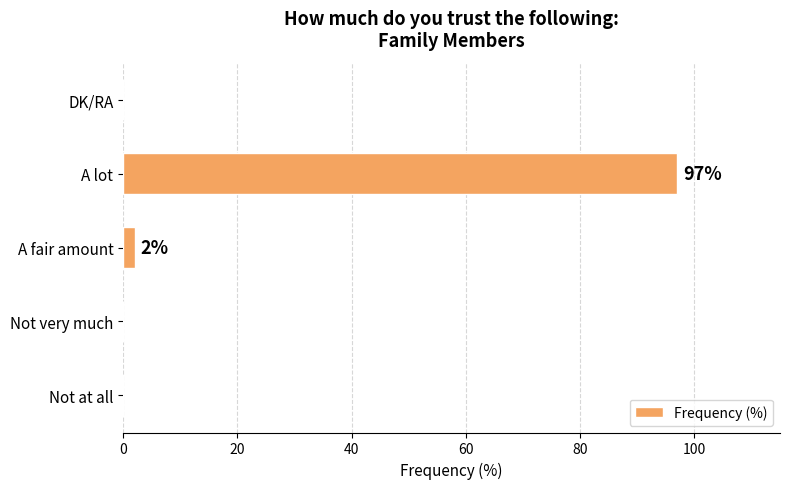

Which has a higher value, A lot or Not at all?

A lot